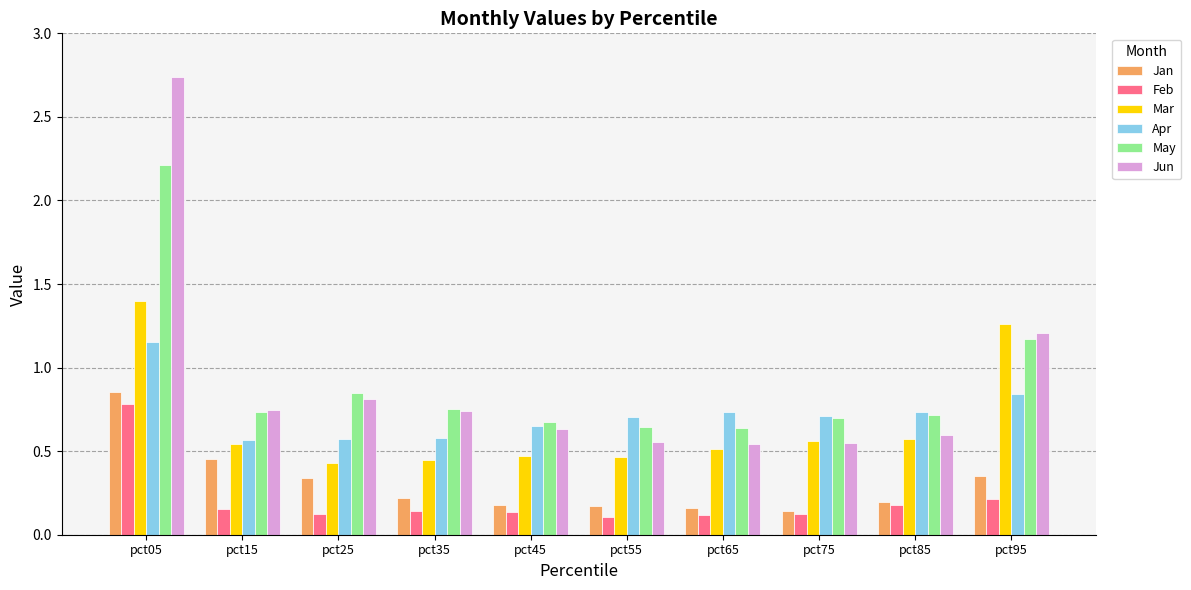

What are all the series names shown in the legend?

Jan, Feb, Mar, Apr, May, Jun